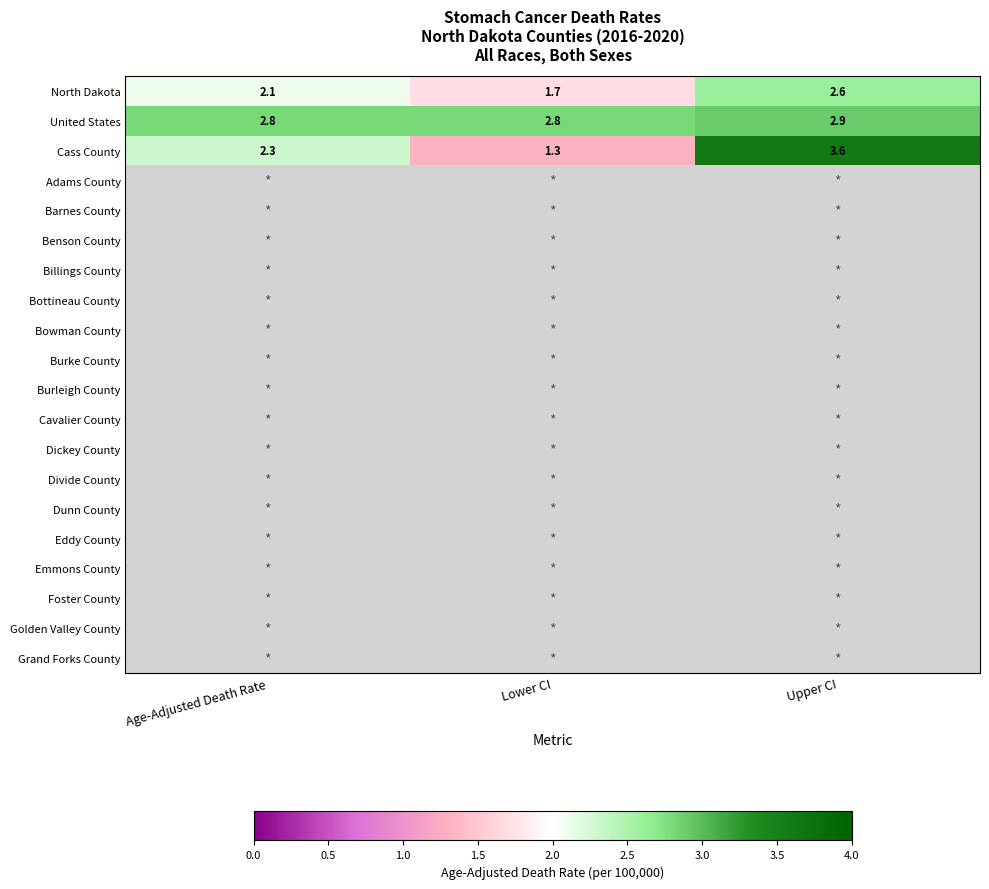

Which category has the highest value in the Cass County series?

Upper CI